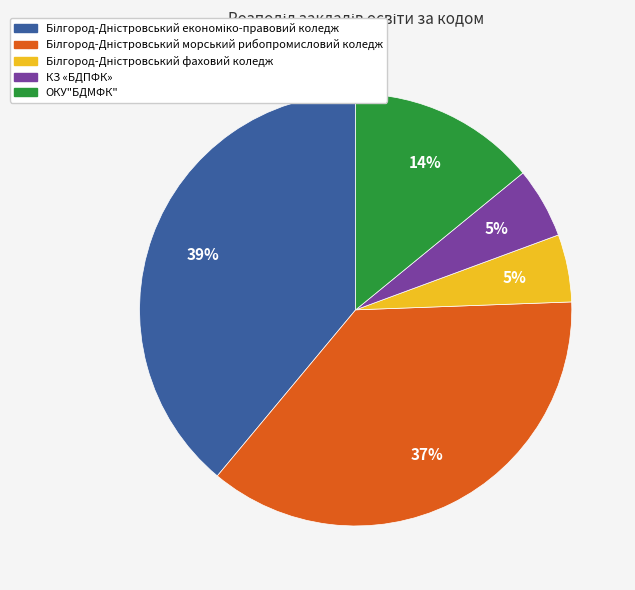

Does any single category account for the majority?

No